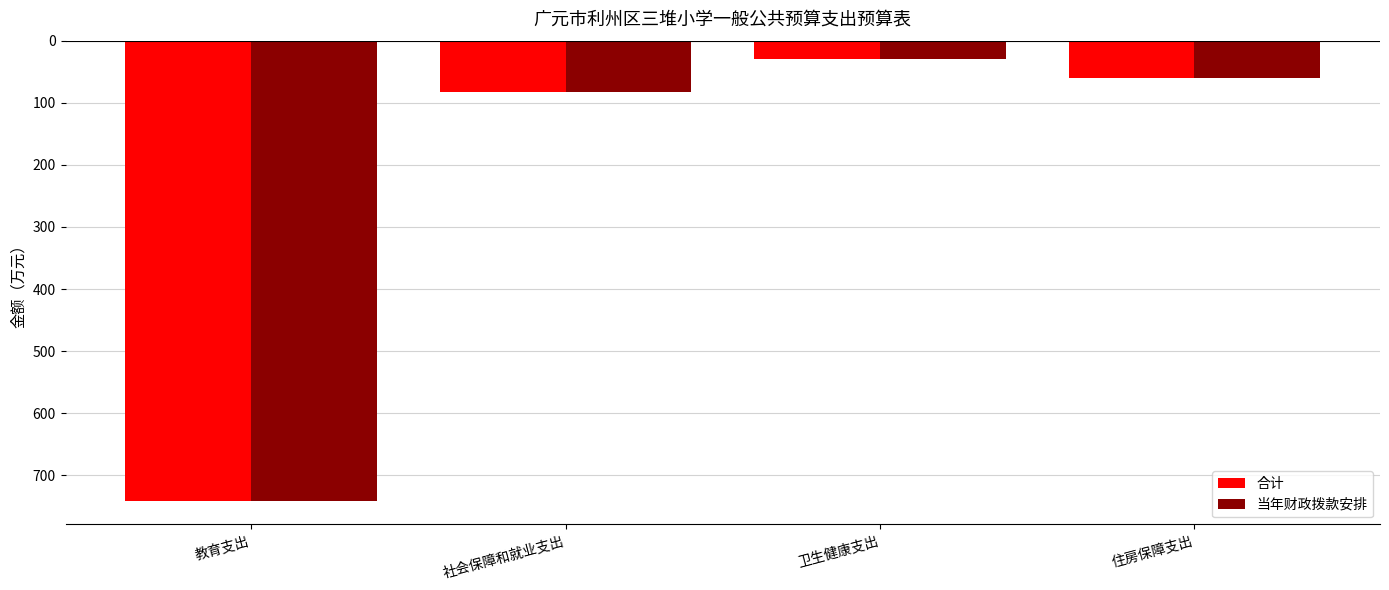

What is the value of the 合计 bar at the 2nd from the left?

-82.8